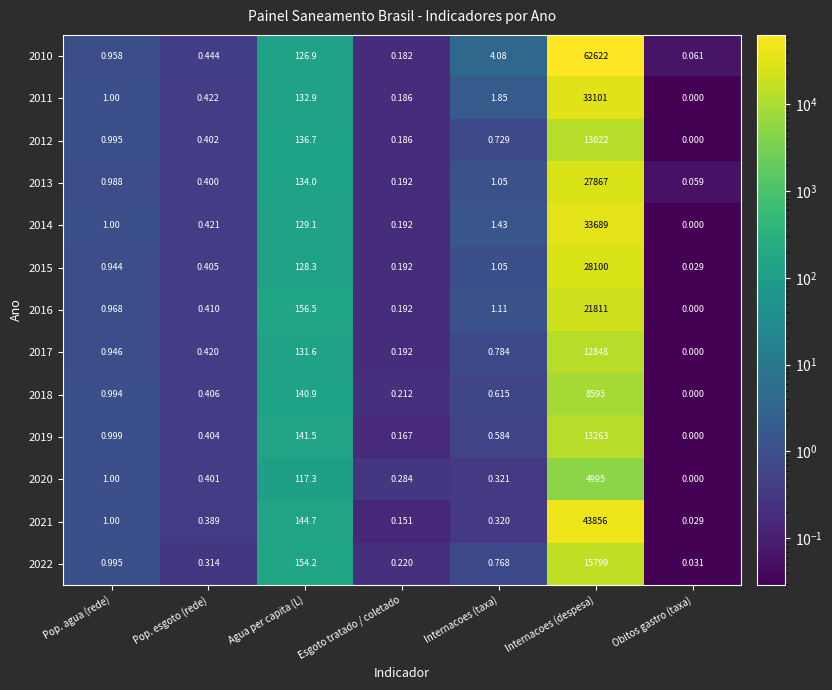

At which label is 2013 closest to 13933?

Agua per capita (L)